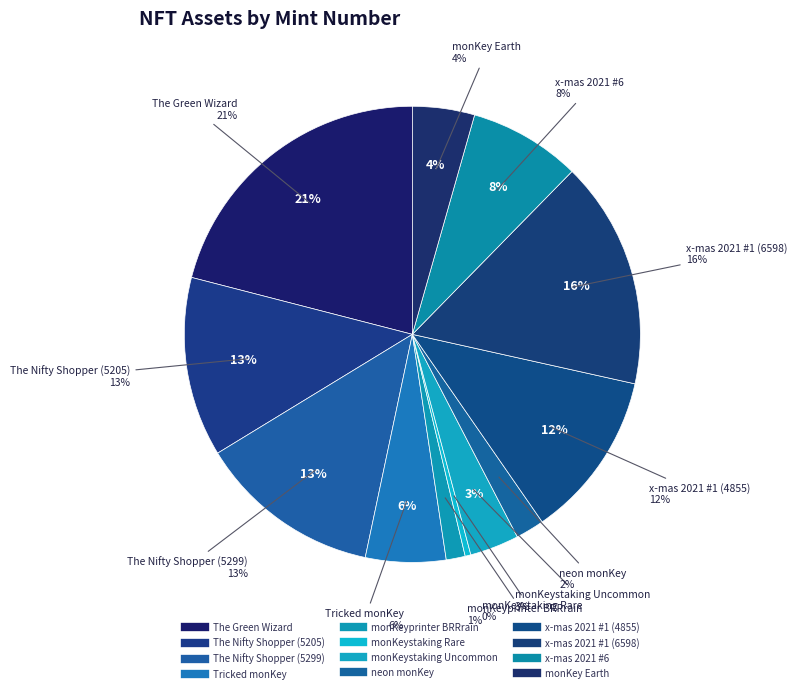

To the nearest percent, what portion does The Nifty Shopper (5299) represent?

13%